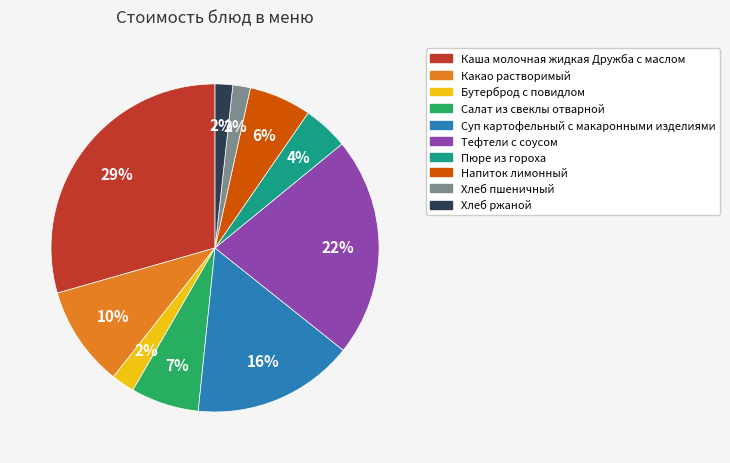

How many segments does this pie chart have?

10